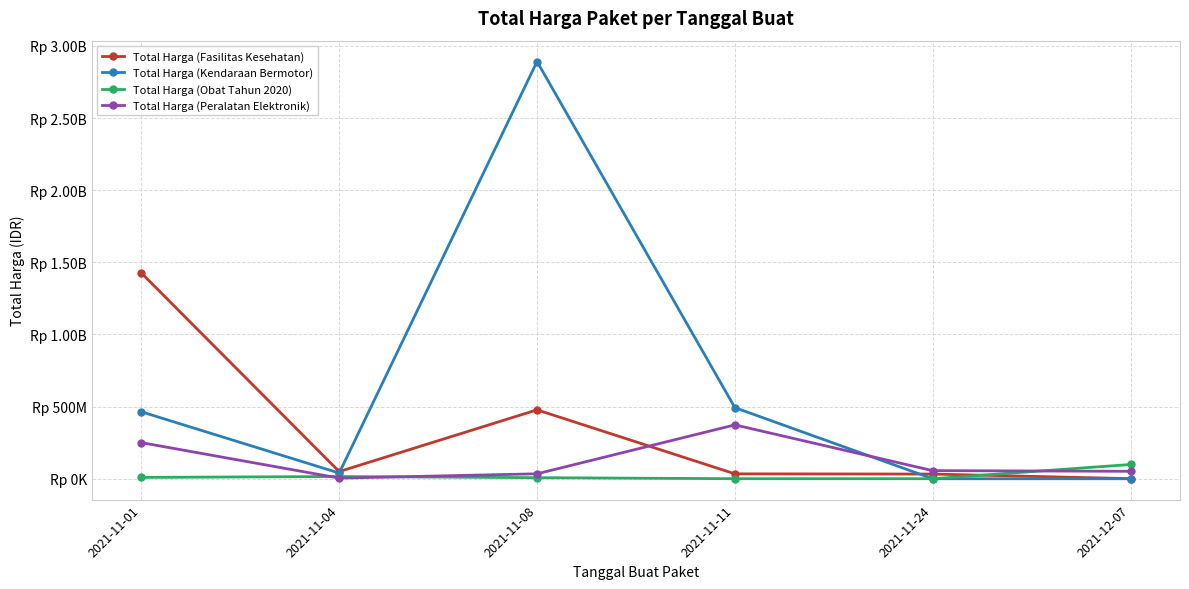

Does the chart have visible grid lines?

Yes